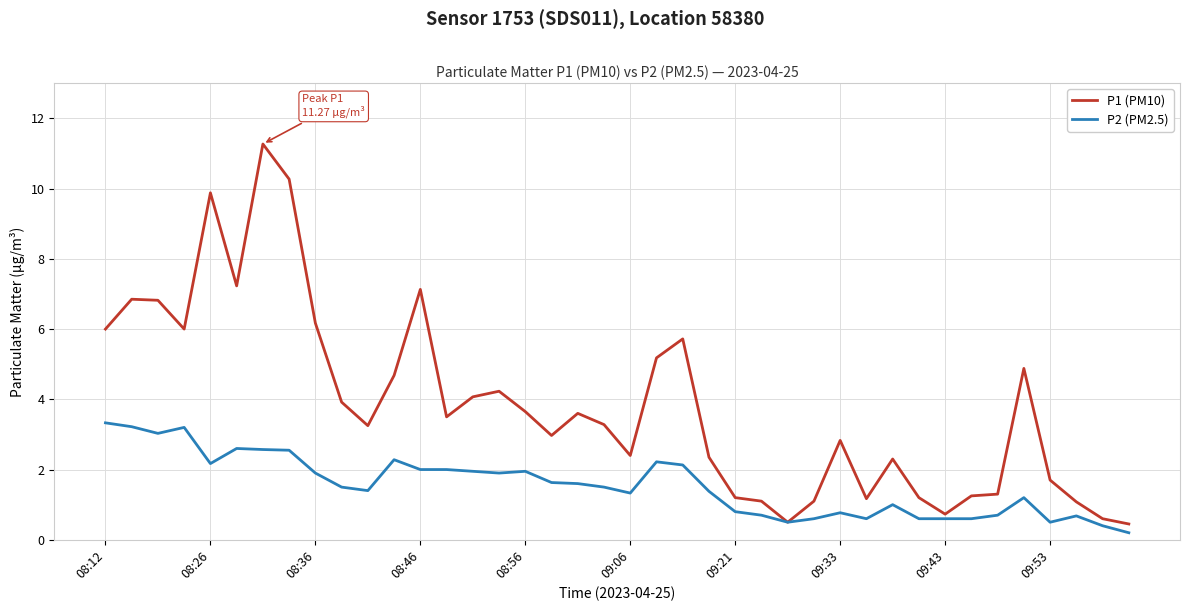

List the series in order of their peak value, lowest first.

P2 (PM2.5), P1 (PM10)